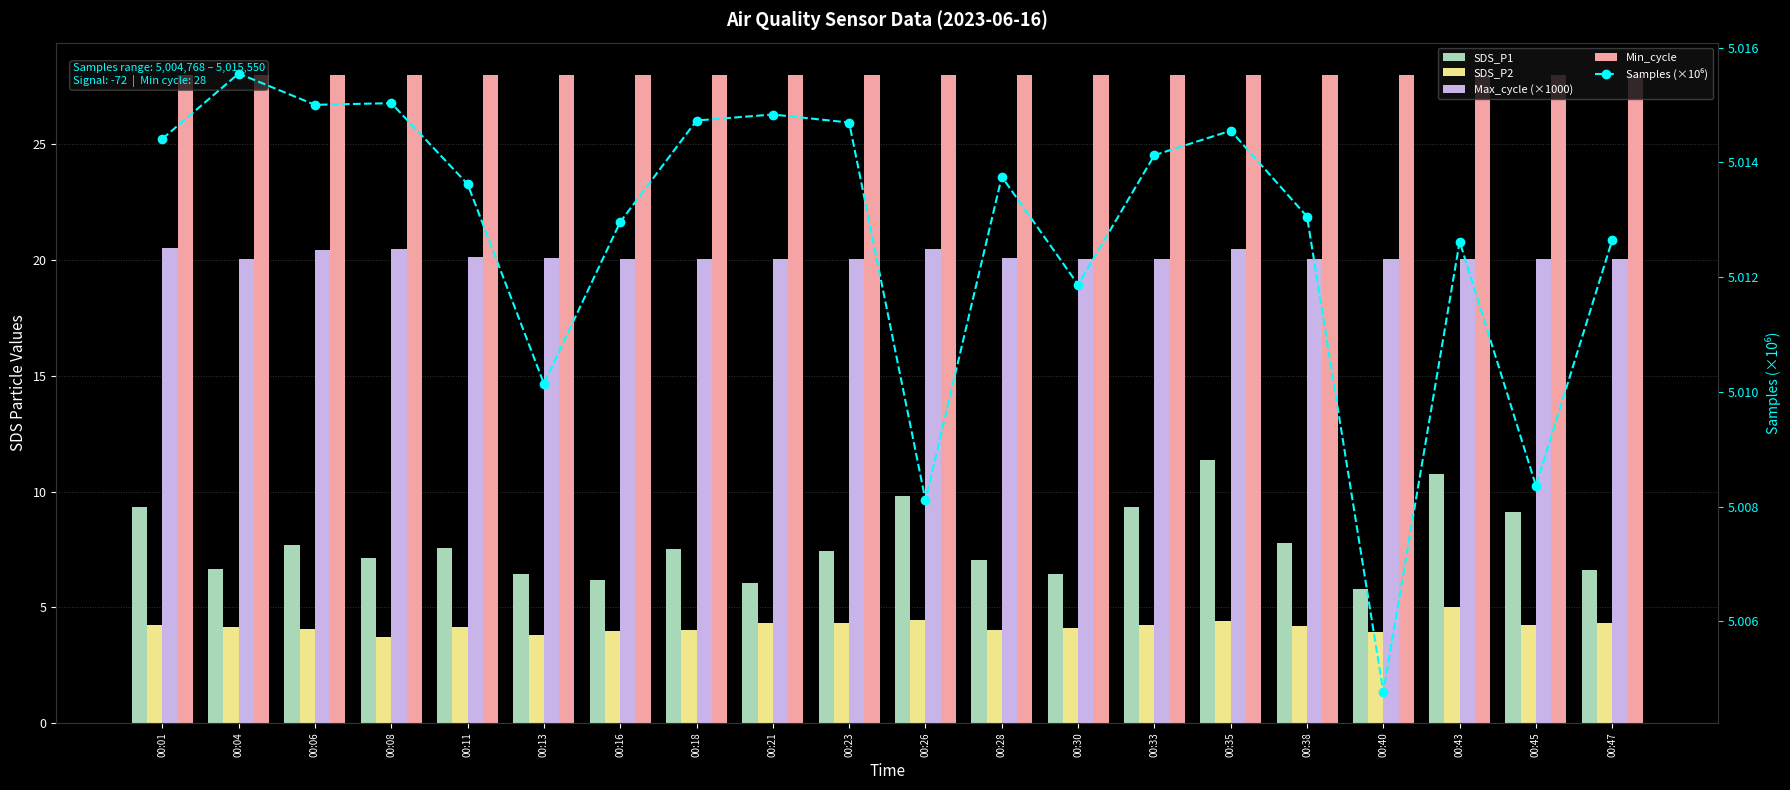

Read the Max_cycle (×1000) value at 00:16.

20.0